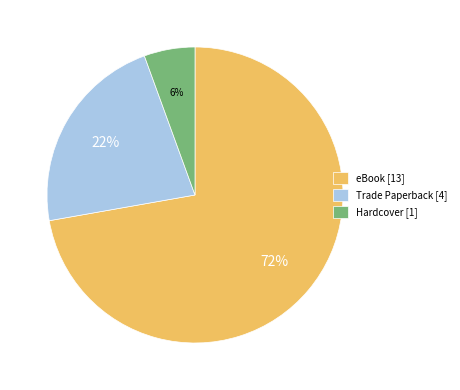

Count the number of slices in the pie.

3